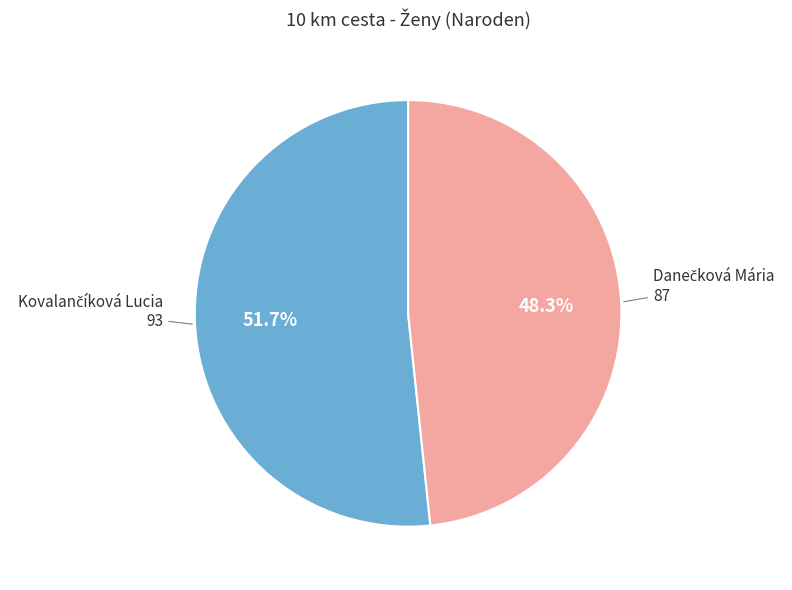

Combined, do Danečková Mária and Kovalančíková Lucia account for over 50%?

Yes